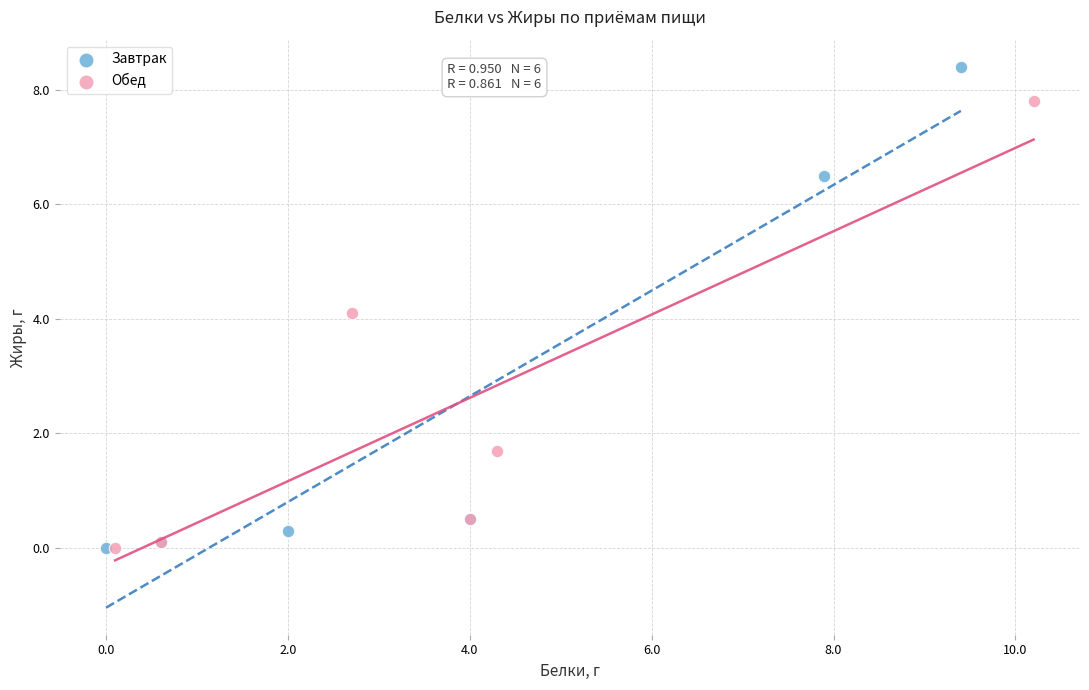

Which series contains the highest Y value?

Завтрак